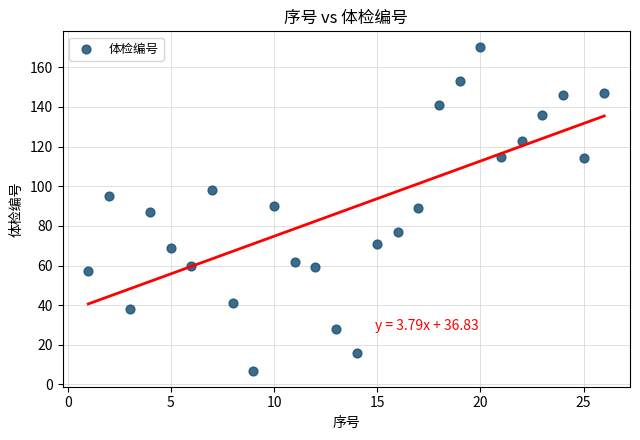

What is the range of X values (max minus min)?

25